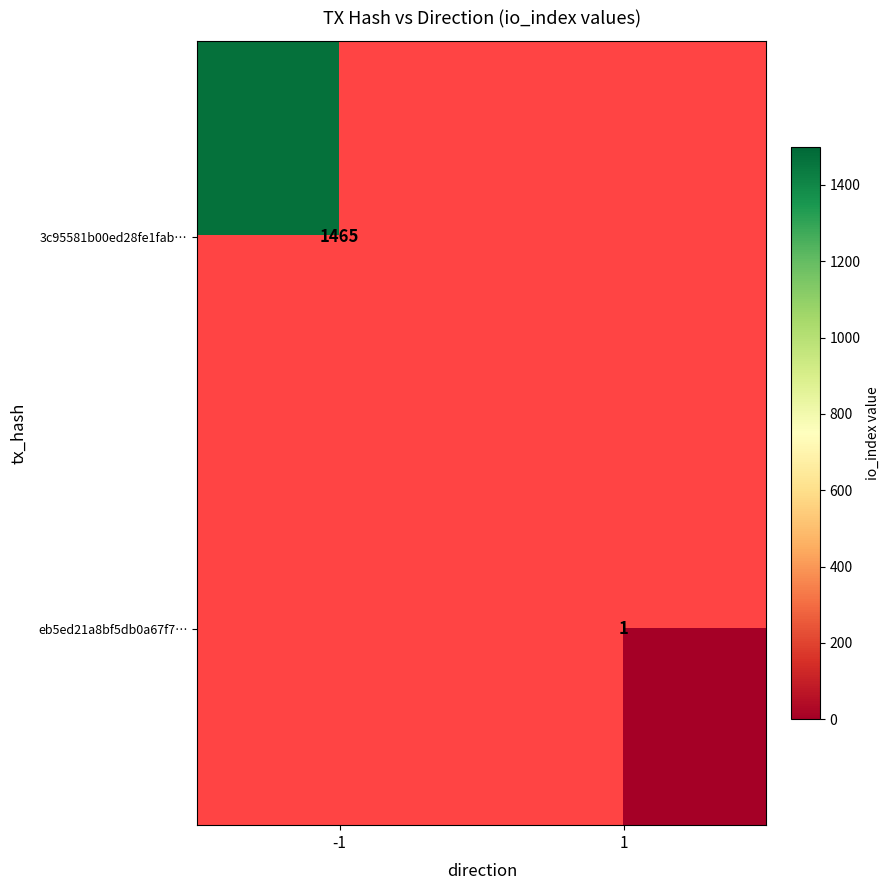

True or false: eb5ed21a8bf5db0a67f7… has a value of 2 at 1.

False